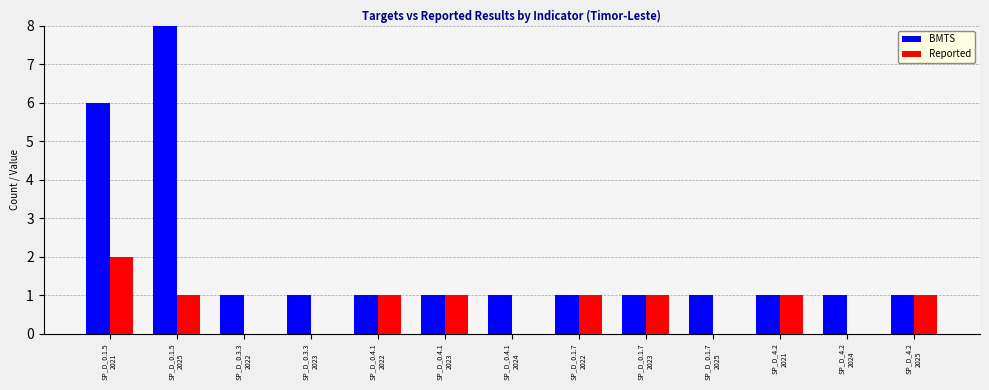

What is the sum of the BMTS values at SP_D_0.1.5
2021 and SP_D_4.2
2021?

7